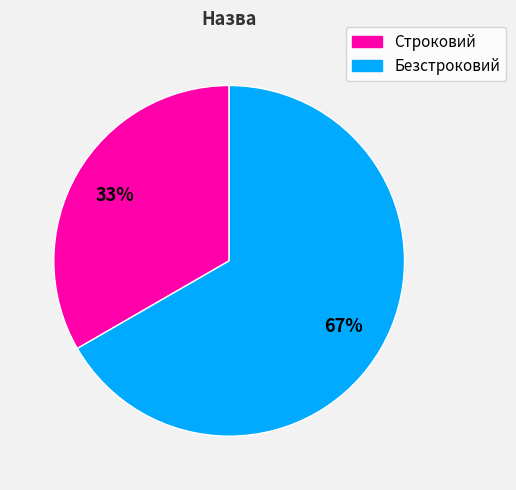

Is it true that Строковий is 26% of the pie?

False